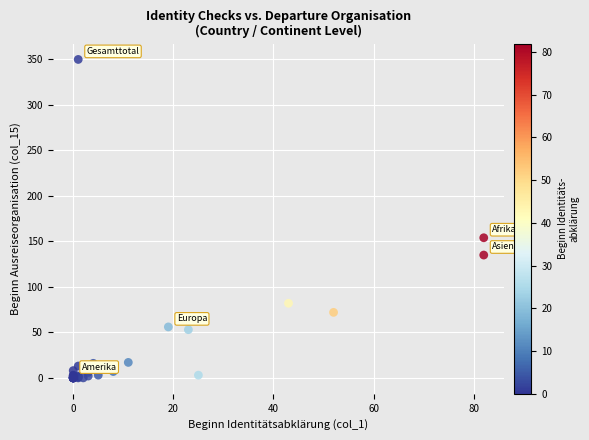

What Y value in the scatter plot is closest to 175?

154